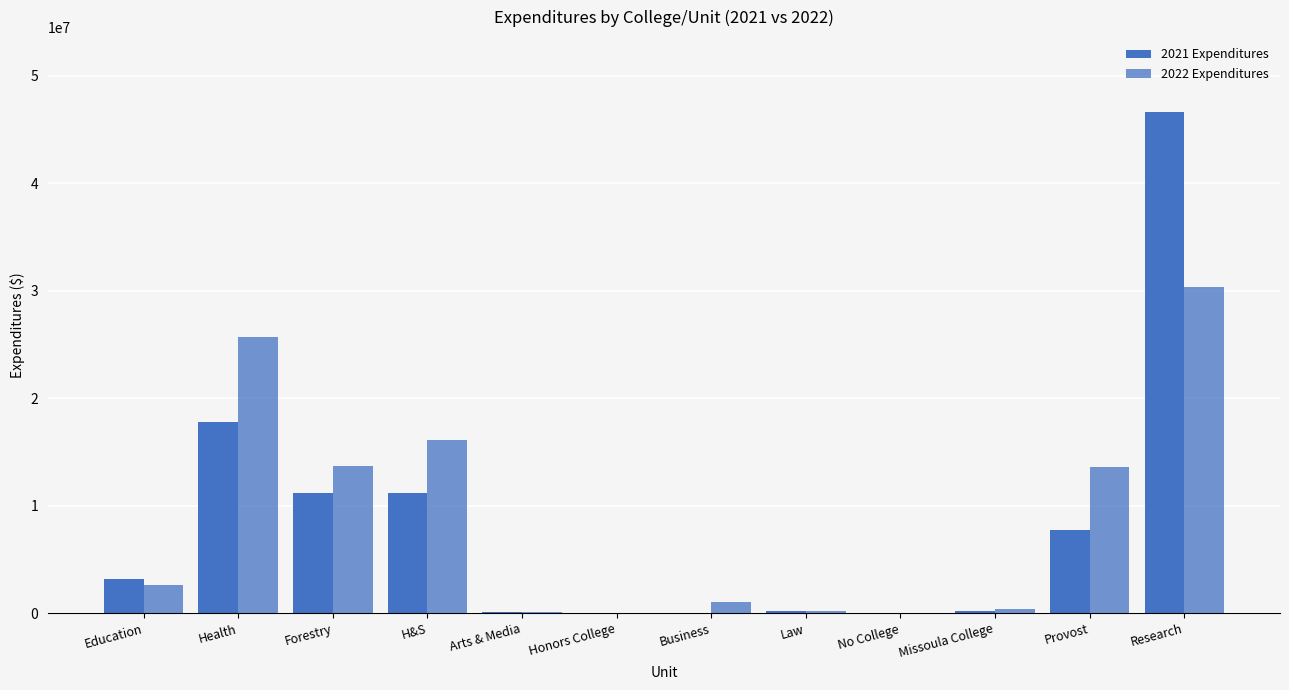

What is the label of the 1st bar from the right?

Research